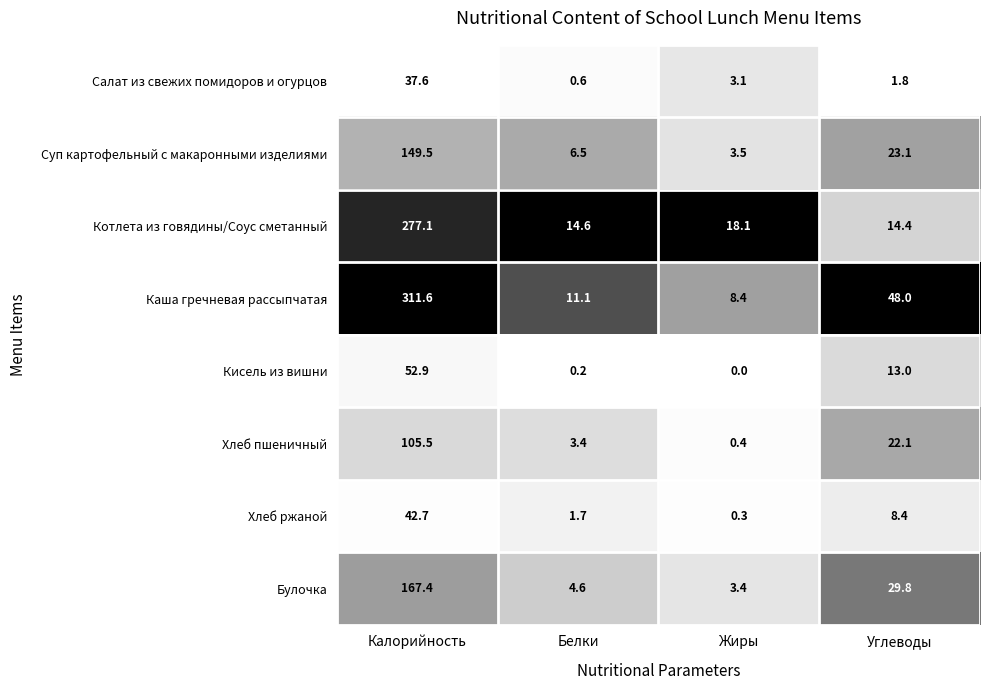

Count the number of categories in the chart.

4